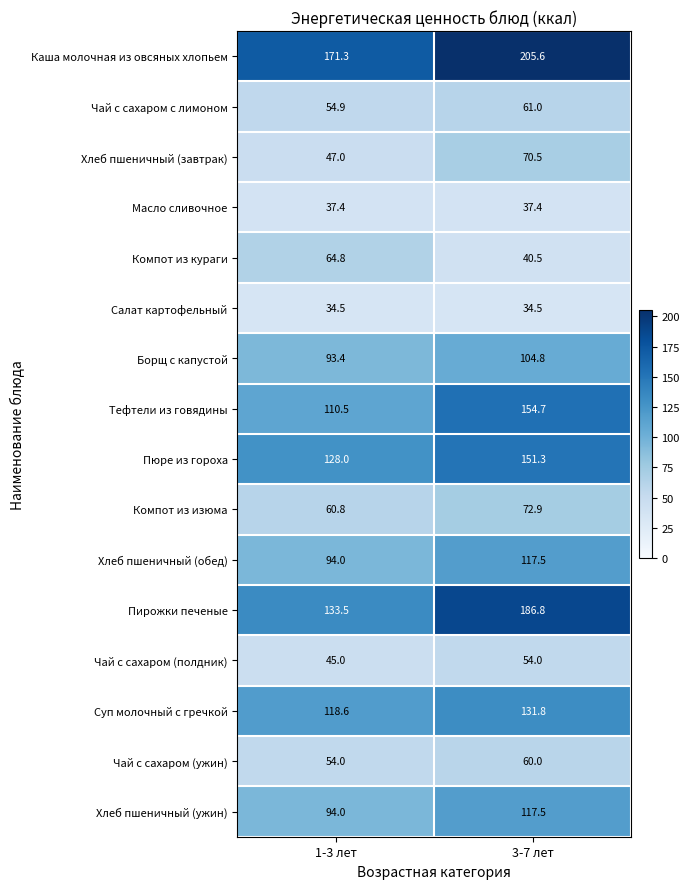

Between 1-3 лет and 3-7 лет, which series saw the biggest shift?

Пирожки печеные